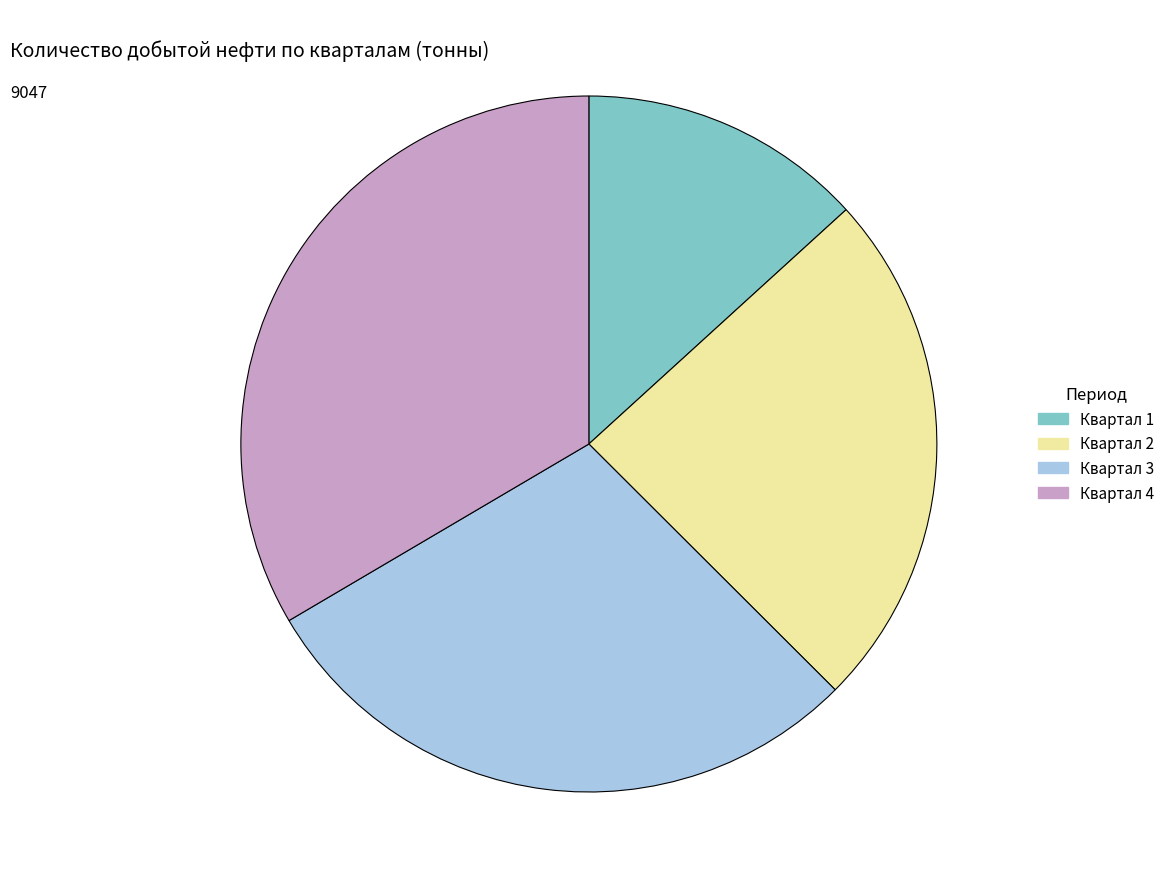

Is there any slice that represents more than half of the pie?

No